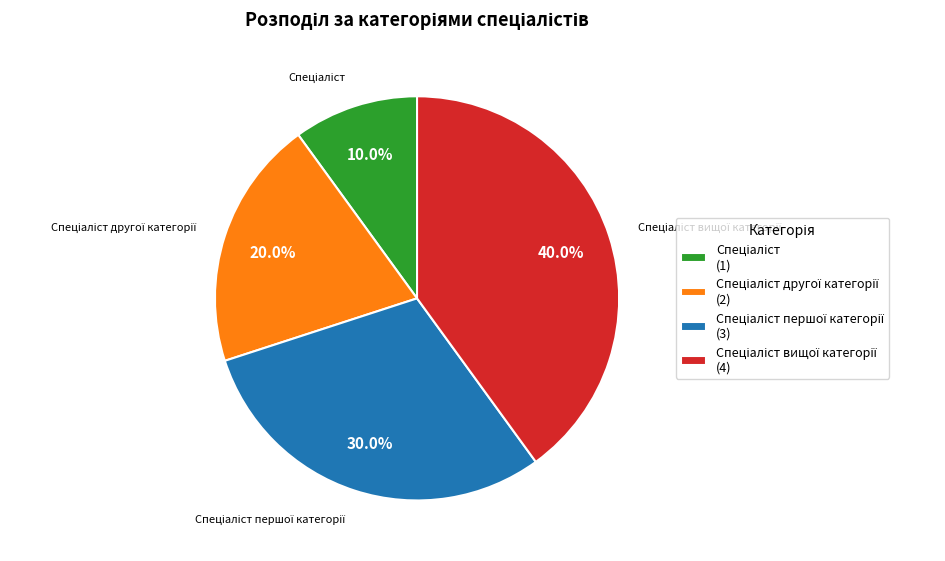

Is there any slice that represents more than half of the pie?

No